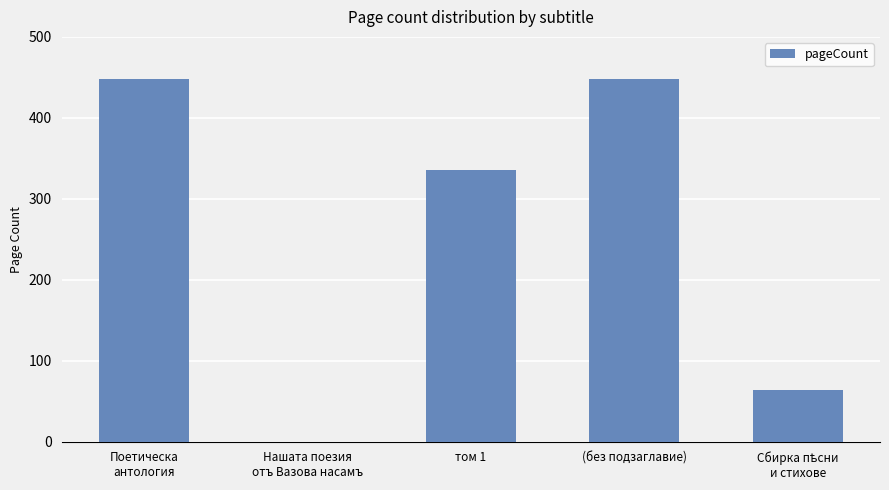

What is the maximum value shown in the chart?

448